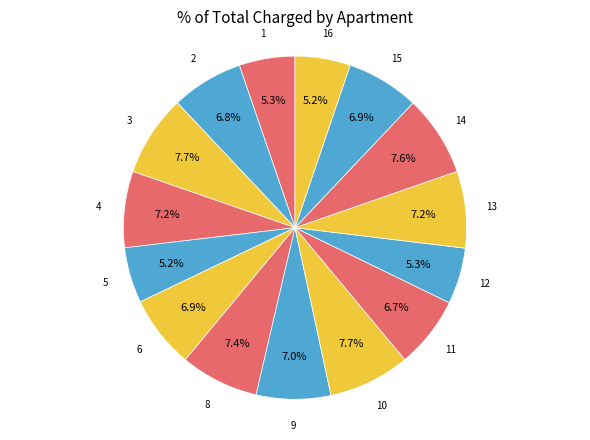

Which category has the smallest portion of the pie?

16